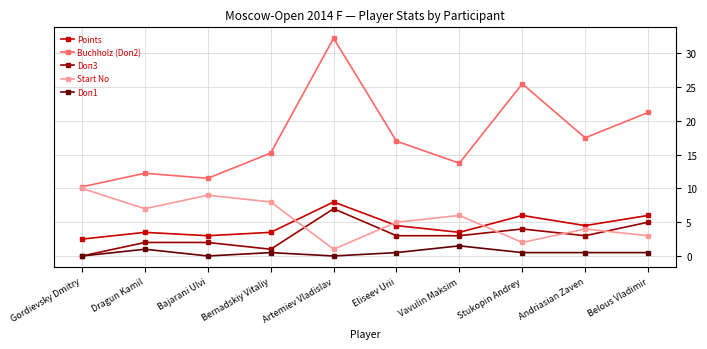

Where is the first local maximum for Buchholz (Doп2)?

Dragun Kamil